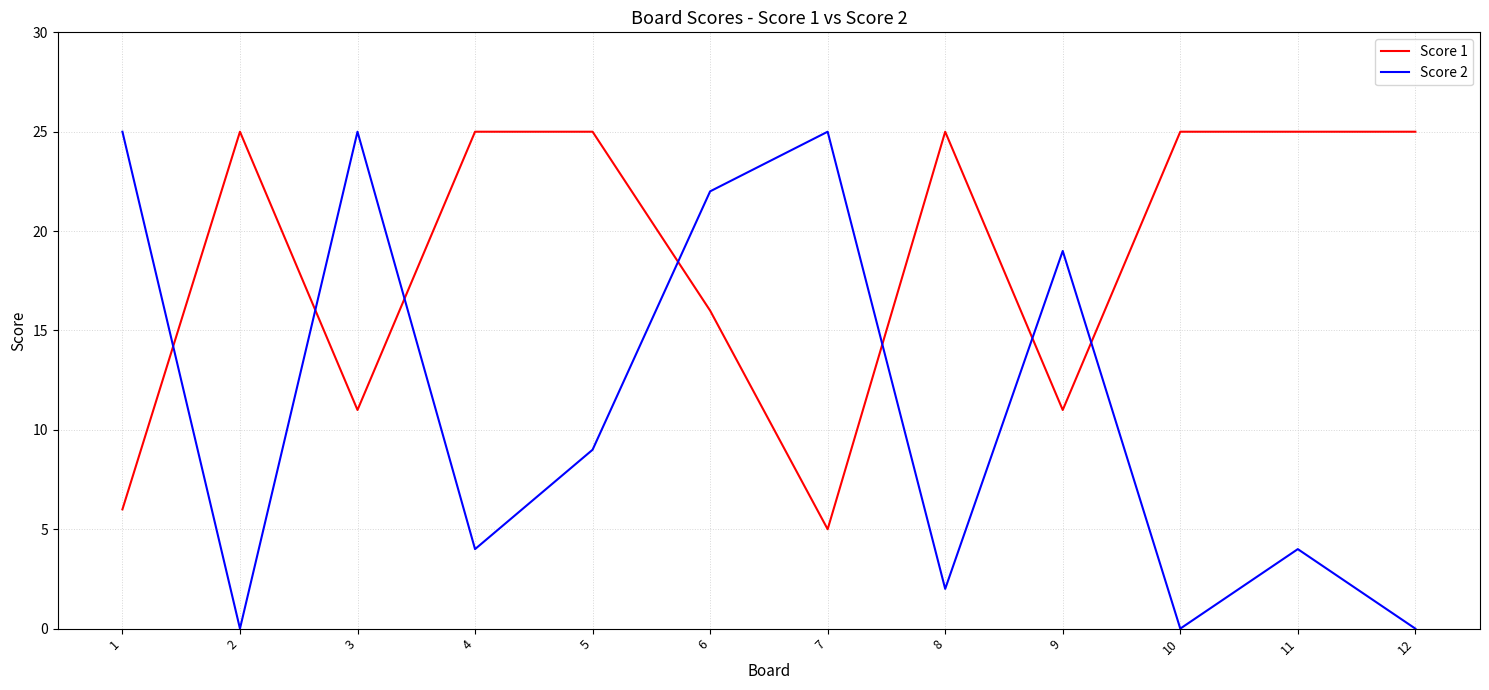

Where is Score 2 nearest to the value 12?

5